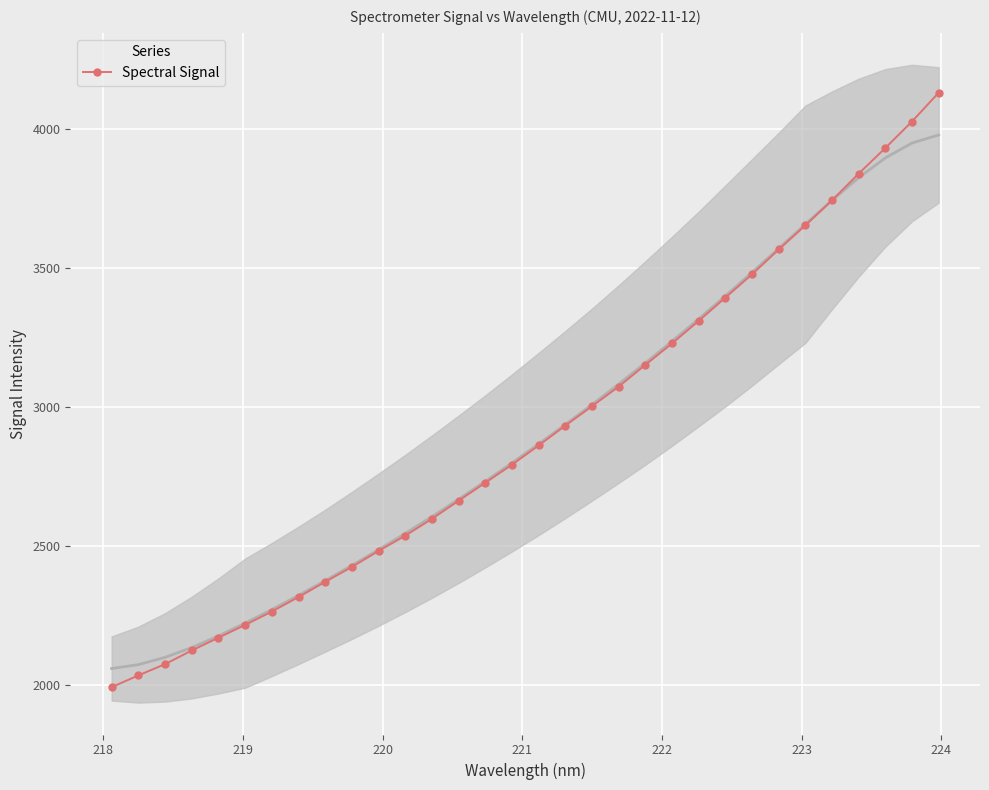

What is the lowest value of the Spectral Signal series?

1991.8